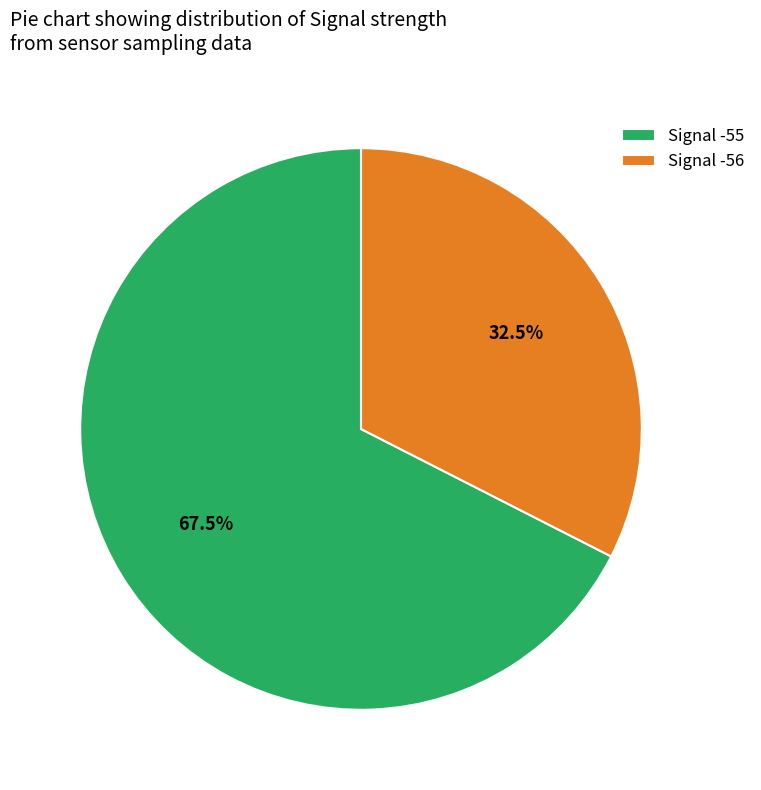

What is the ratio of the value at Signal -55 to the value at Signal -56?

2.1